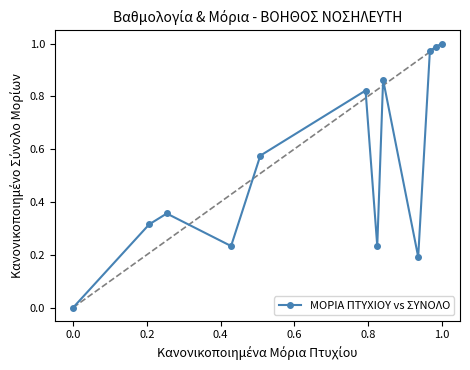

What is the average value?

0.5